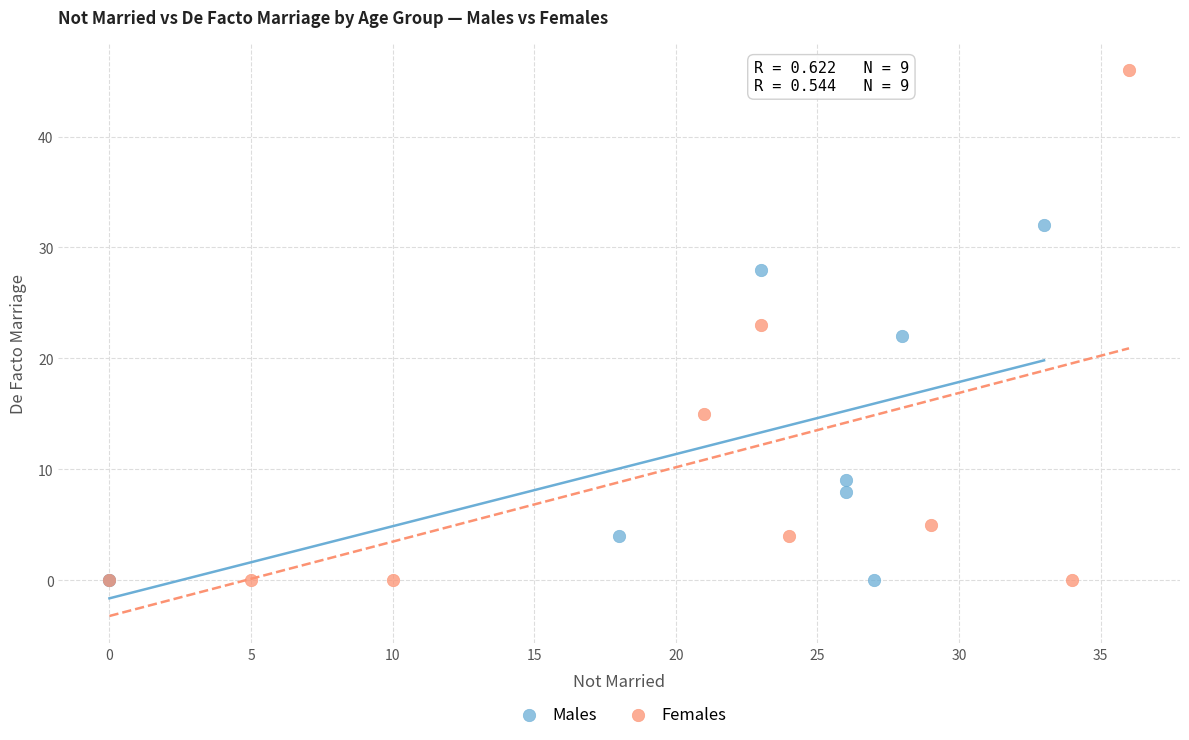

Which series has the largest Y range (max minus min)?

Females